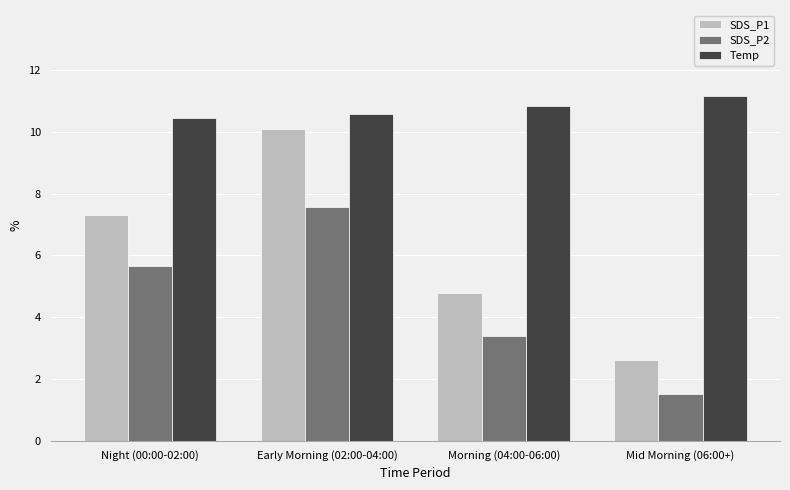

What is the value of the SDS_P2 bar at the 1st from the left?

5.7